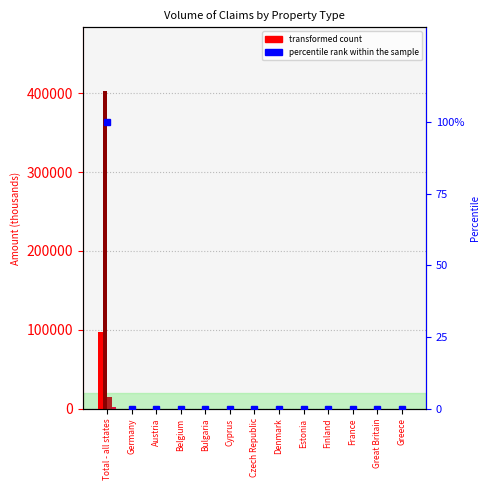

True or false: Single-and two-family houses has a value of 0 at France.

True